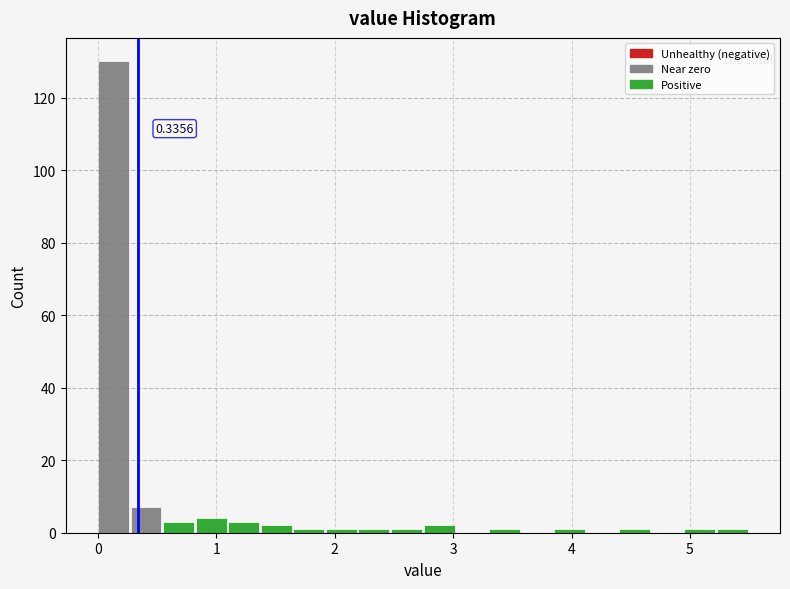

Around what value on the x-axis is the tallest bar? Give the approximate position of its centre, as read against the axis.

0.1